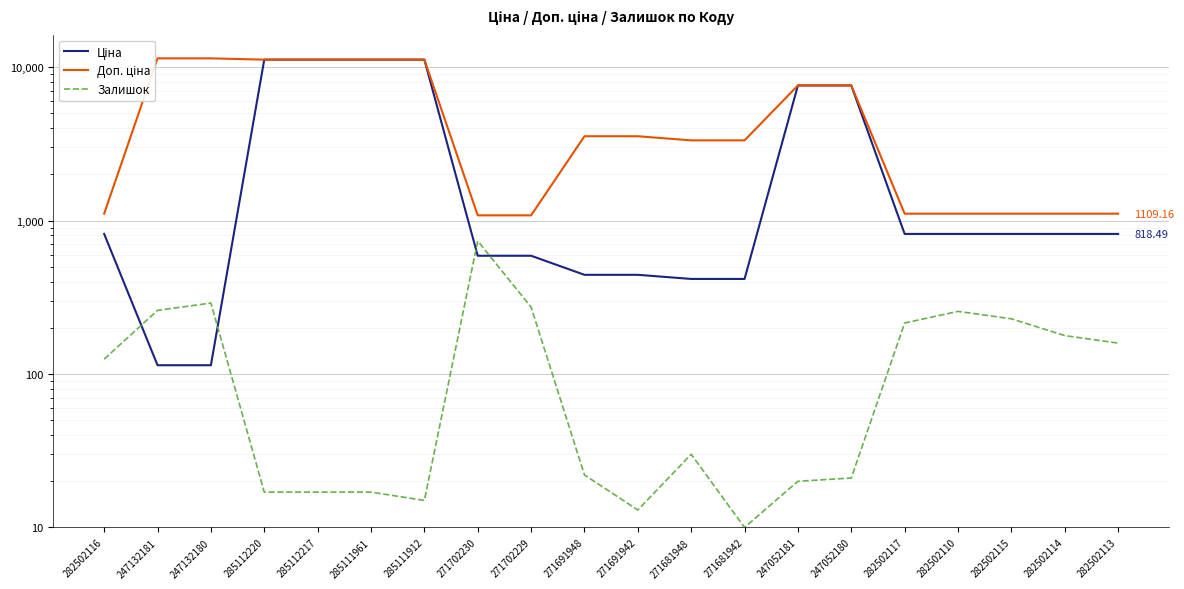

Rank the categories by Залишок value from lowest to highest.

271681942, 271691942, 285111912, 285112220, 285112217, 285111961, 247052181, 247052180, 271691948, 271681948, 282502116, 282502113, 282502114, 282502117, 282502115, 282502110, 247132181, 271702229, 247132180, 271702230